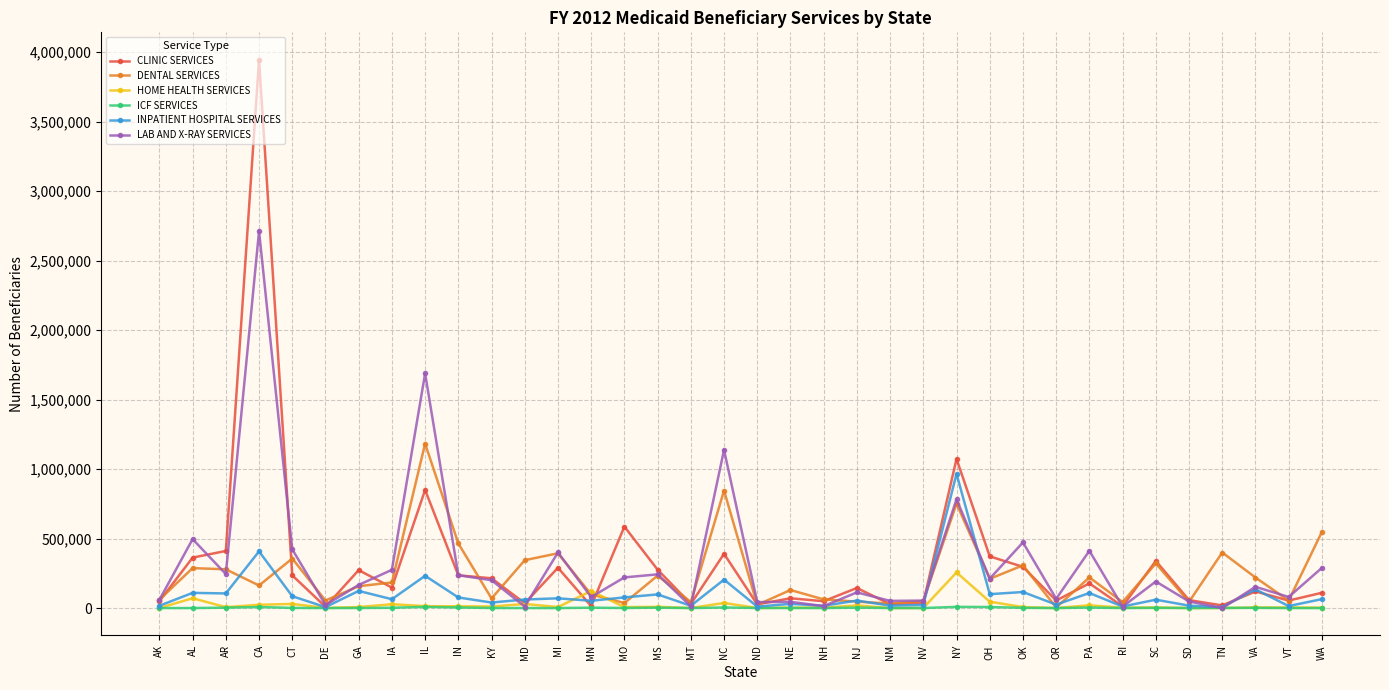

Which series changed the most between CT and RI?

LAB AND X-RAY SERVICES